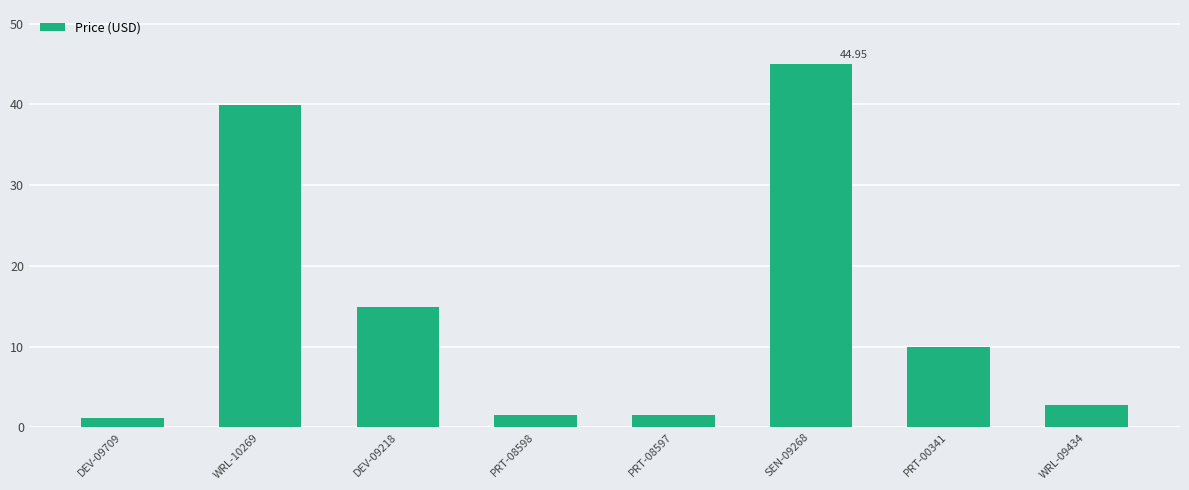

What is the sum of all values?

116.7